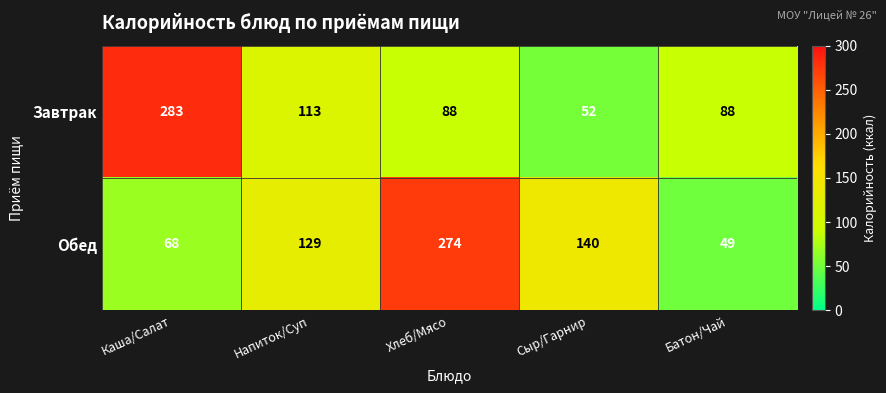

What is the difference between the Обед values at Батон/Чай and Сыр/Гарнир?

91